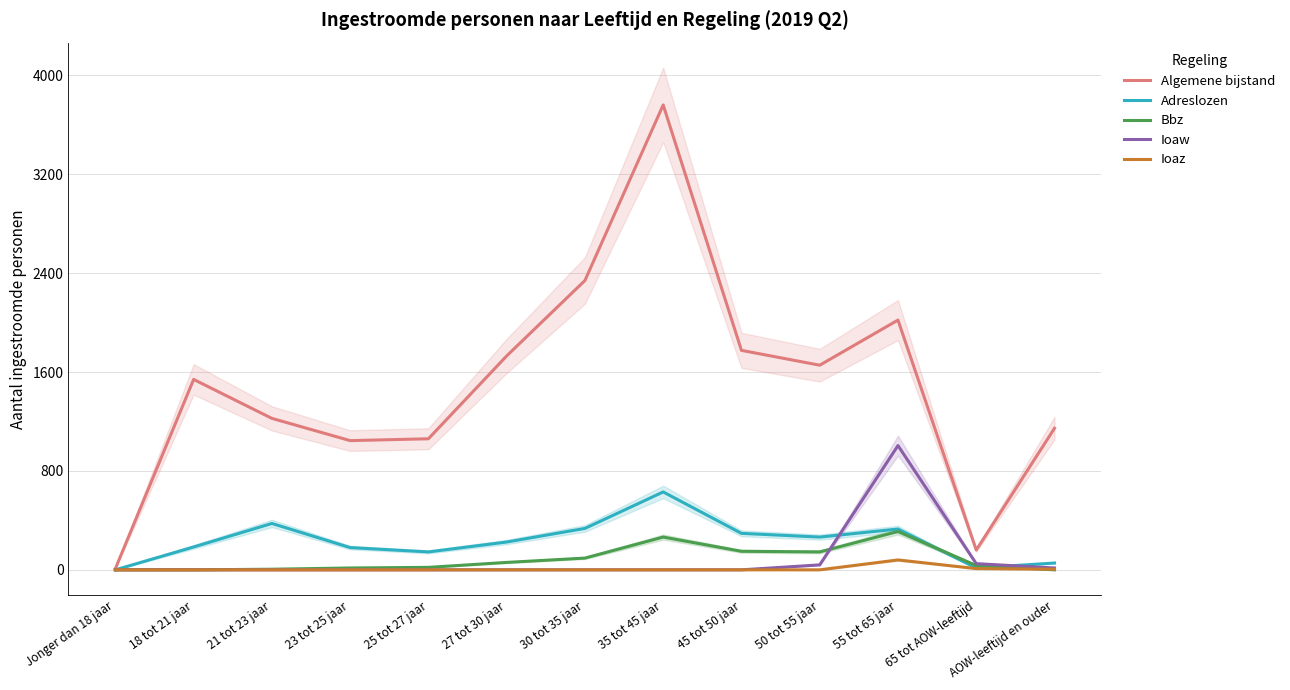

What position from the left is 55 tot 65 jaar?

11